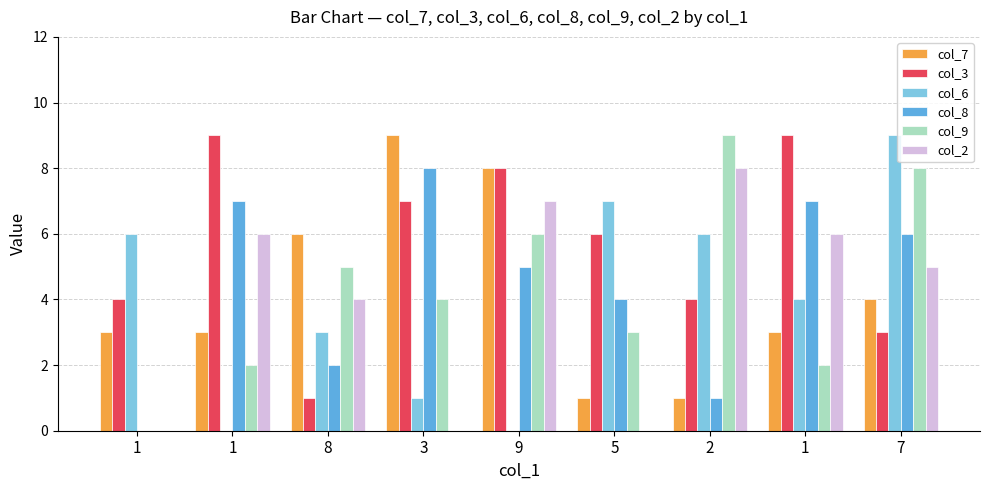

Are the bars grouped side by side (vs. stacked)?

Yes